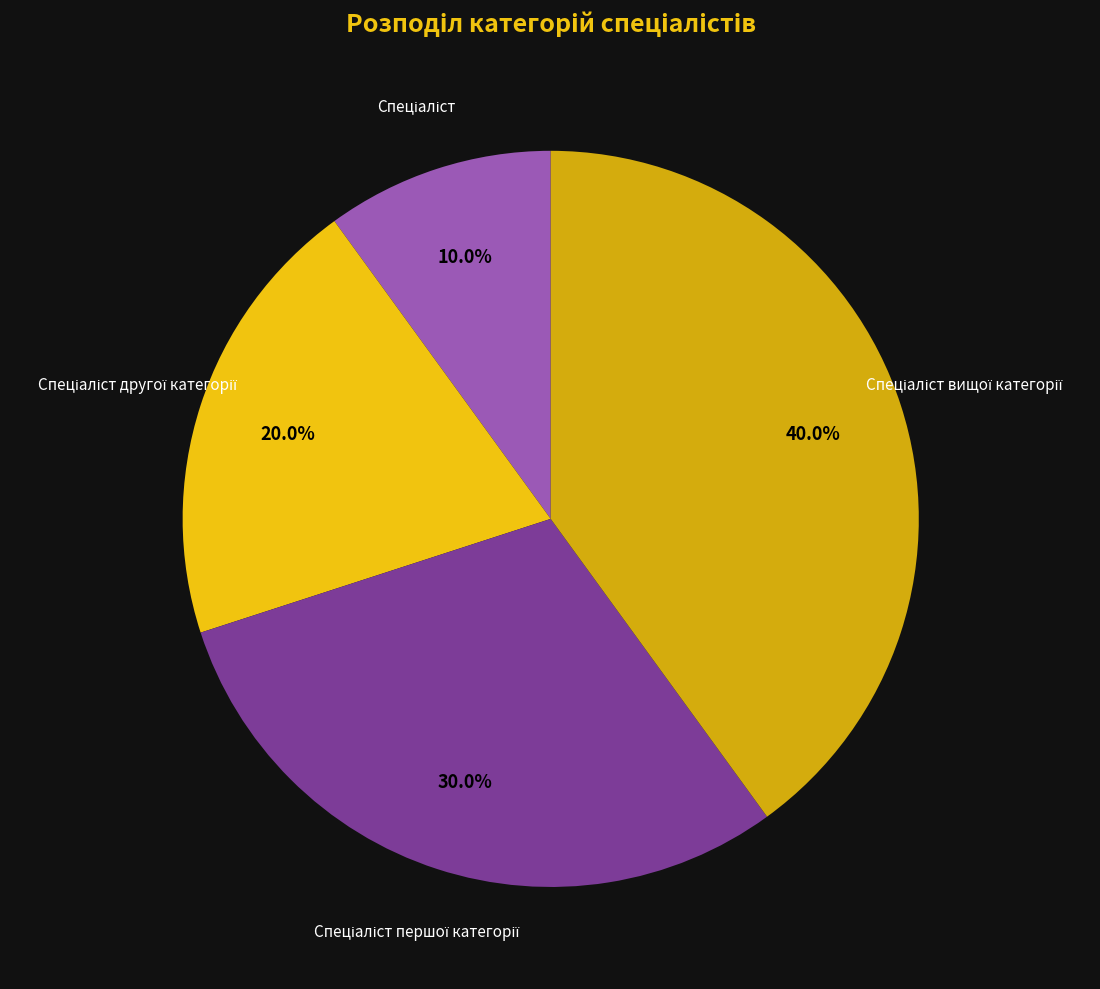

Does any single category account for the majority?

No